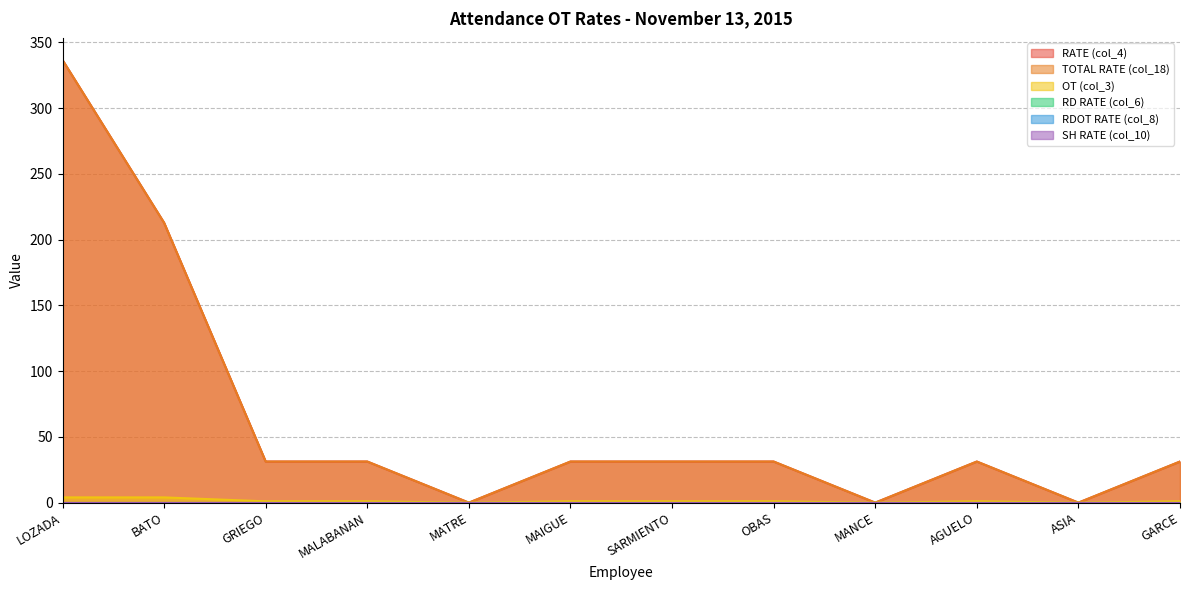

Reading left to right, transcribe all the data shown in this chart.

RATE (col_4): 336.6	212.8	31.2	31.2	0.0	31.2	31.2	31.2	0.0	31.2	0.0	31.2
TOTAL RATE (col_18): 336.6	212.8	31.2	31.2	0.0	31.2	31.2	31.2	0.0	31.2	0.0	31.2
OT (col_3): 4.0	4.0	1.0	1.0	0.0	1.0	1.0	1.0	0.0	1.0	0.0	1.0